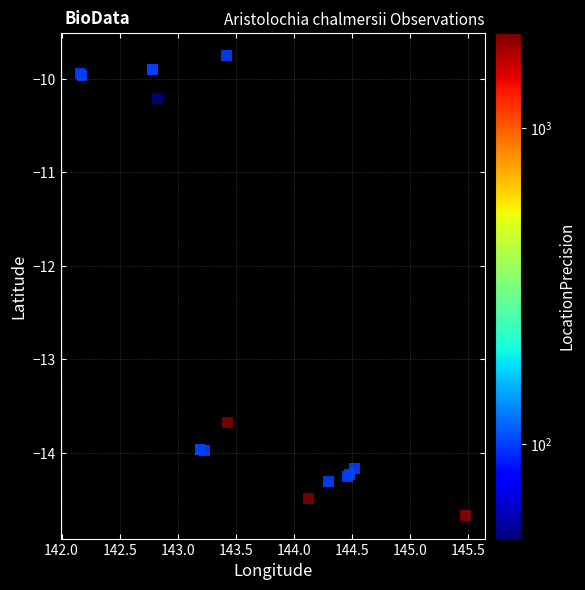

What Y value in the scatter plot is closest to -12?

-13.7